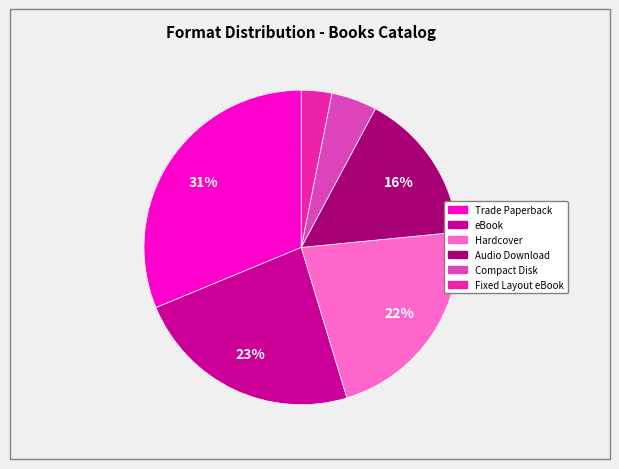

How many segments does this pie chart have?

6